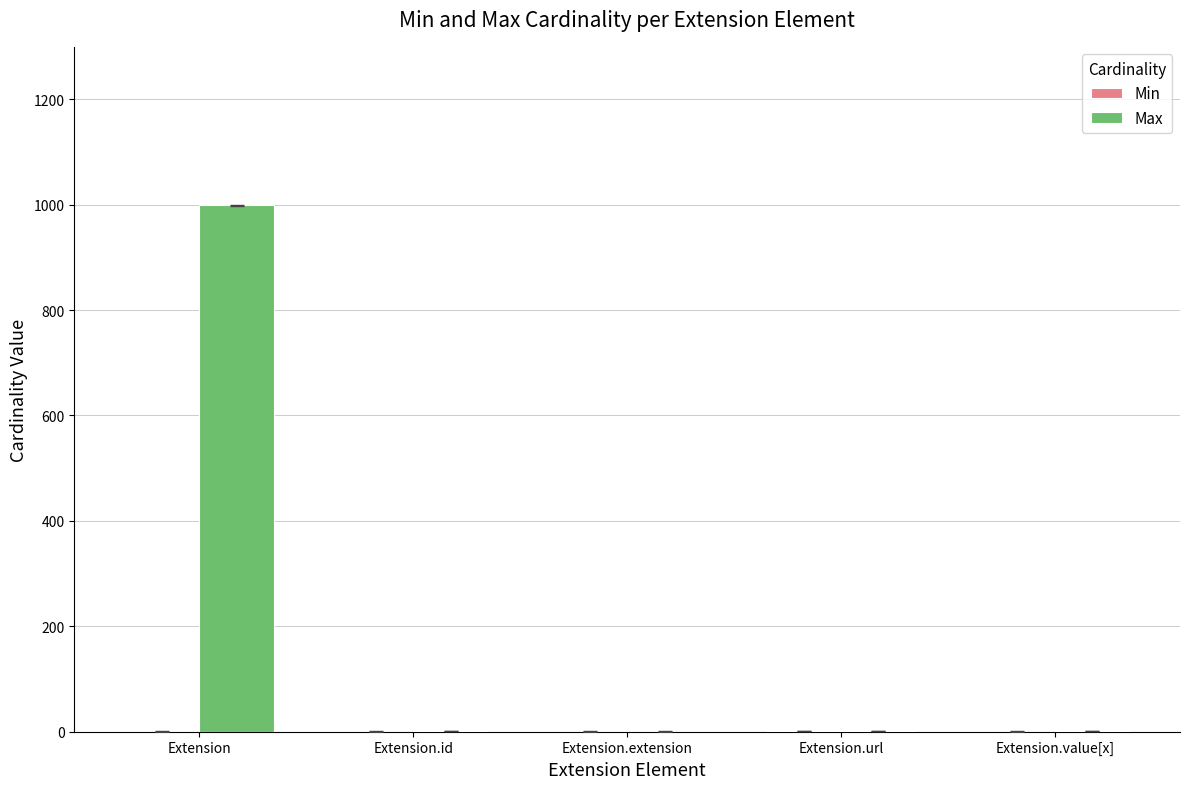

At which category is the sum across all series the highest?

Extension